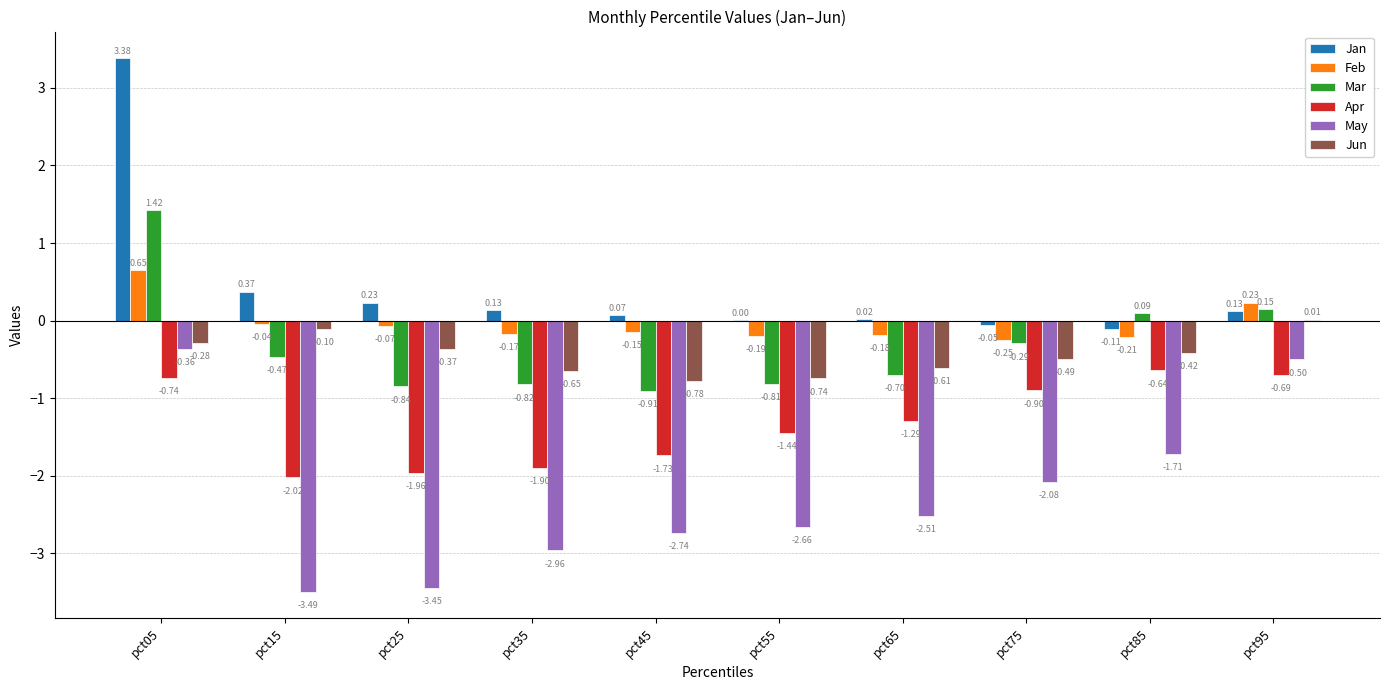

What is the spread (max minus min) of values at pct95?

0.9